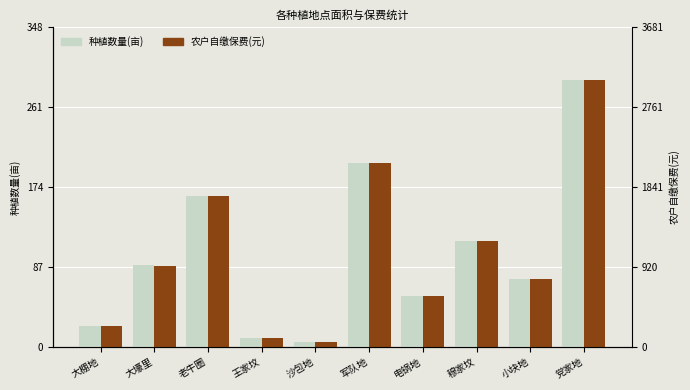

The value of 农户自缴保费(元) at 穆家坟 is 25.4. True or false?

False